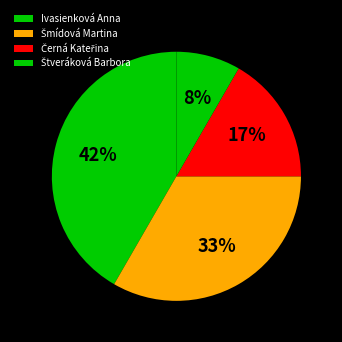

To the nearest percent, what portion does Ivasienková Anna represent?

42%